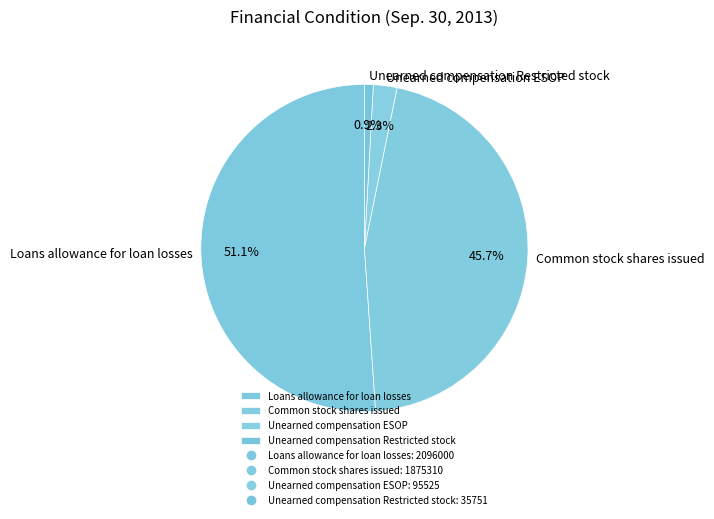

Which category has the biggest portion of the pie?

Loans allowance for loan losses